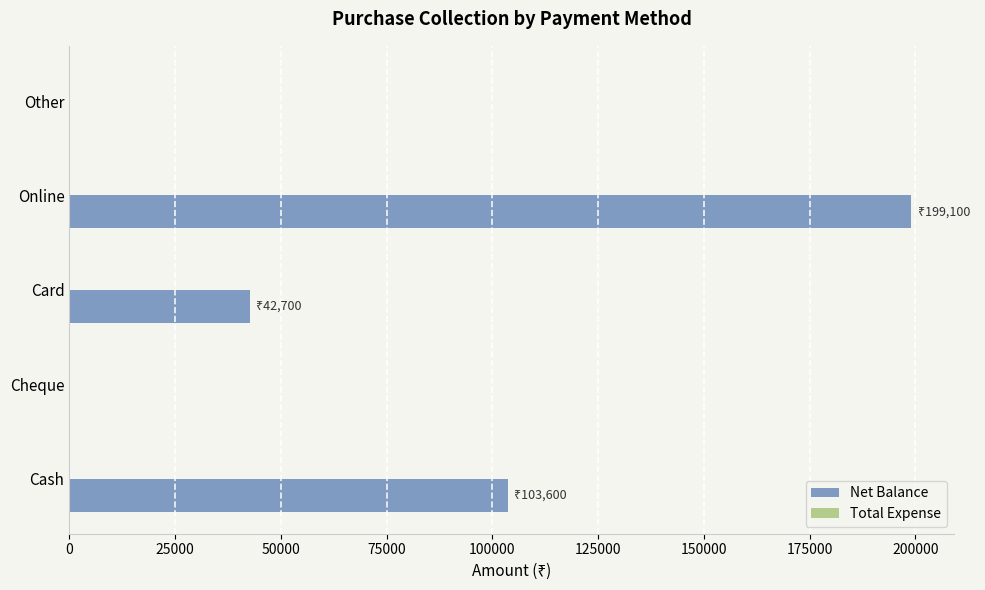

Which label corresponds to the largest value in the chart?

Online